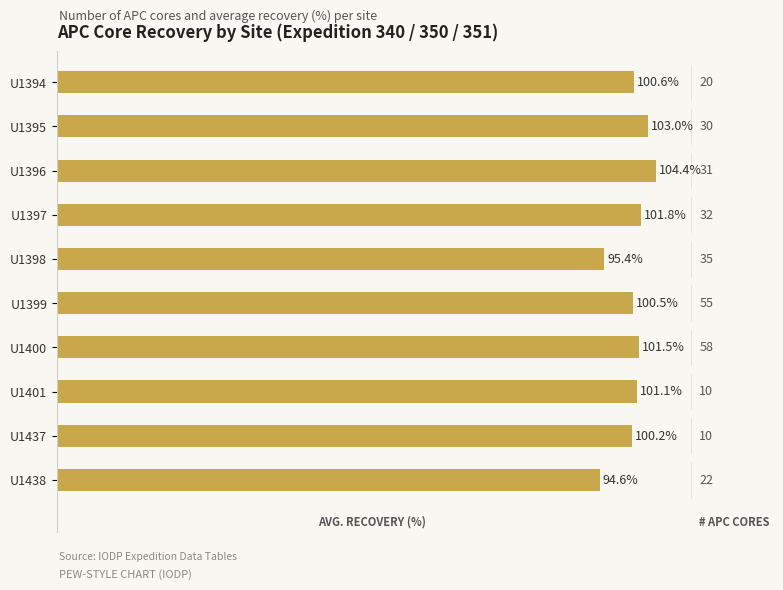

Approximately how many times larger is the value at U1401 compared to U1400?

1.0